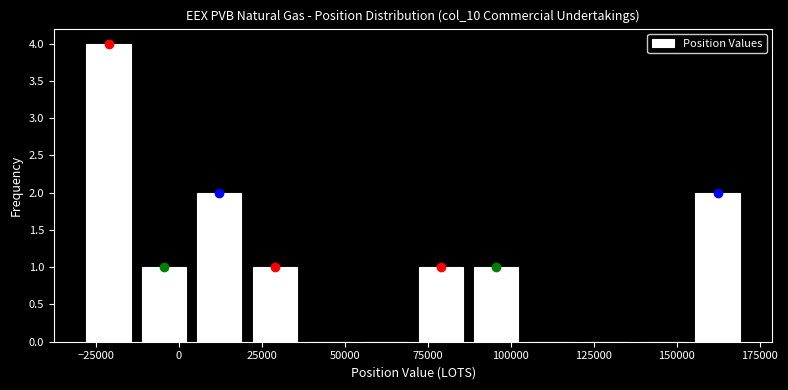

Around what value on the x-axis is the tallest bar? Give the approximate position of its centre, as read against the axis.

-20000